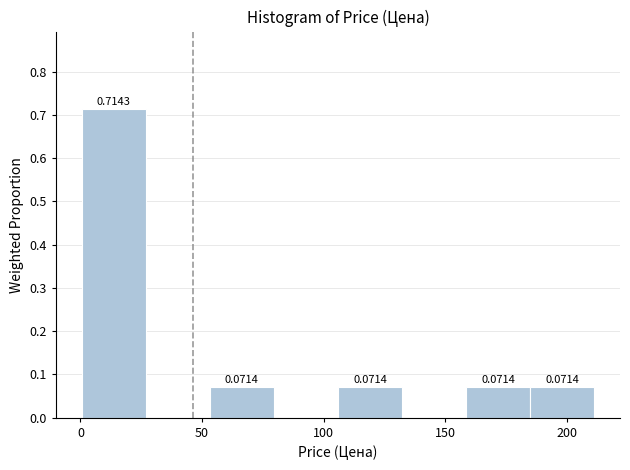

Over which range of the x-axis is the bar tallest?

0 to 25